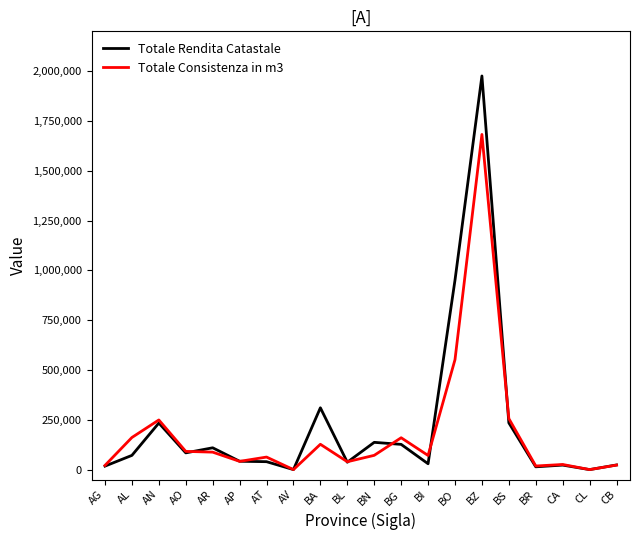

Which category has the highest value in the Totale Rendita Catastale series?

BZ